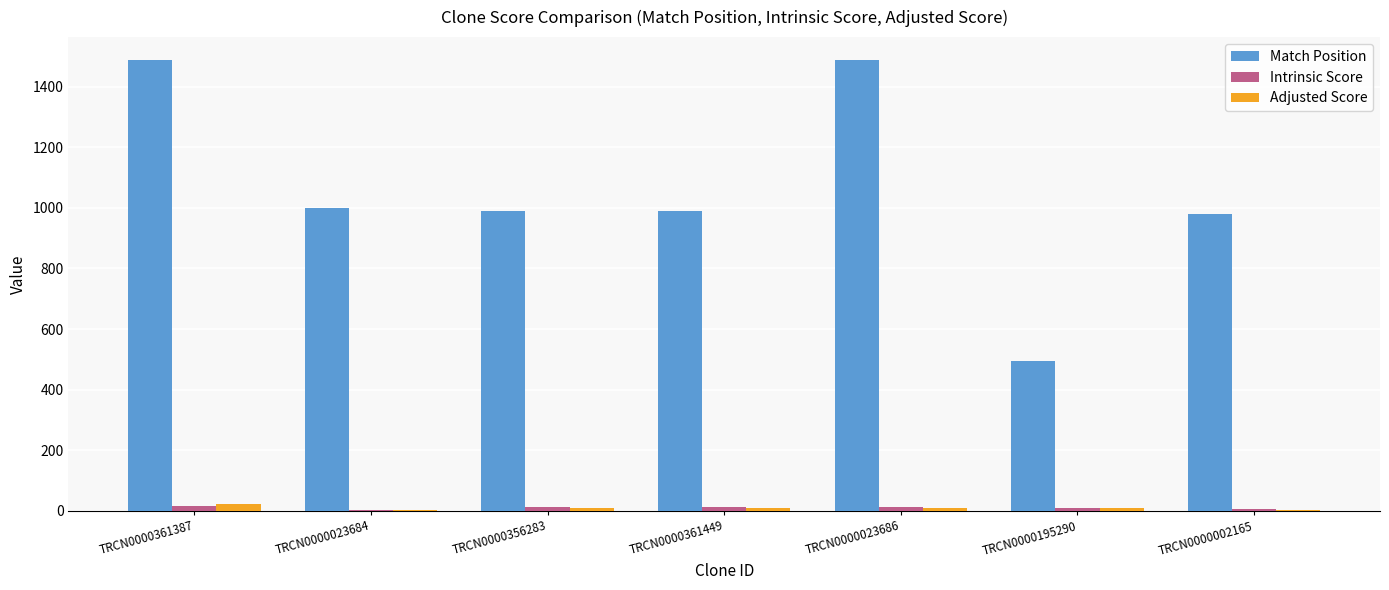

What is the sum of all Match Position values?

7433.0